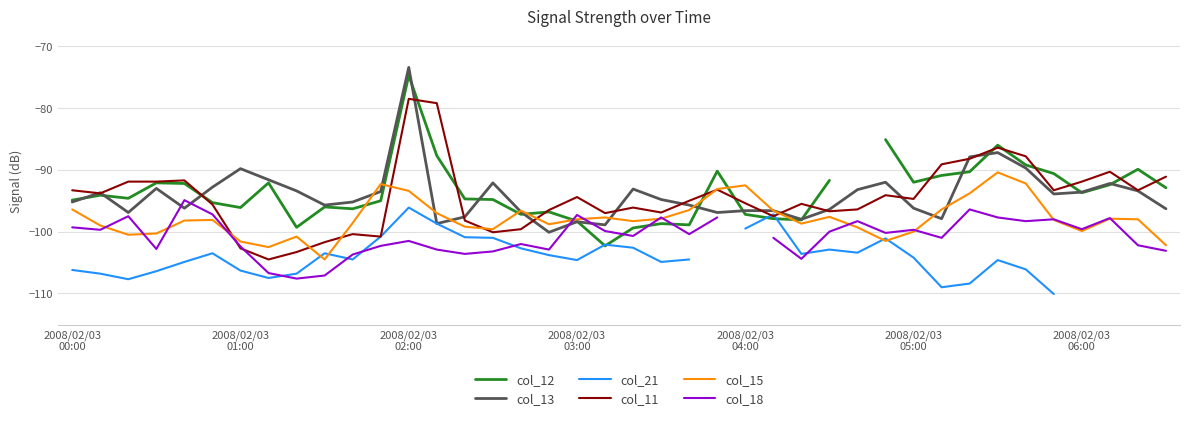

What is the maximum value for col_11?

-78.5